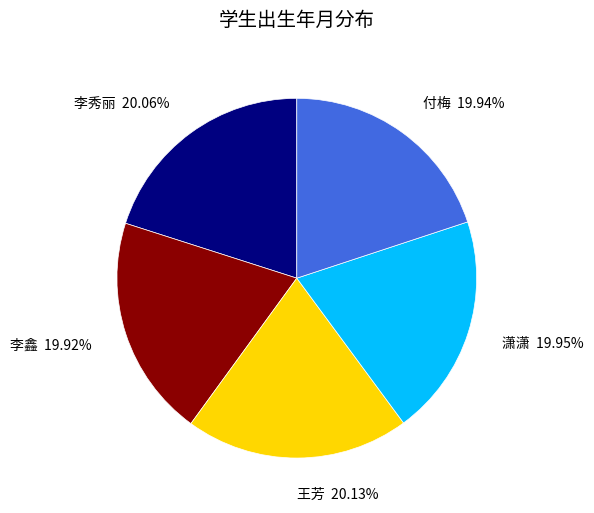

Is 付梅 the majority of the pie?

No